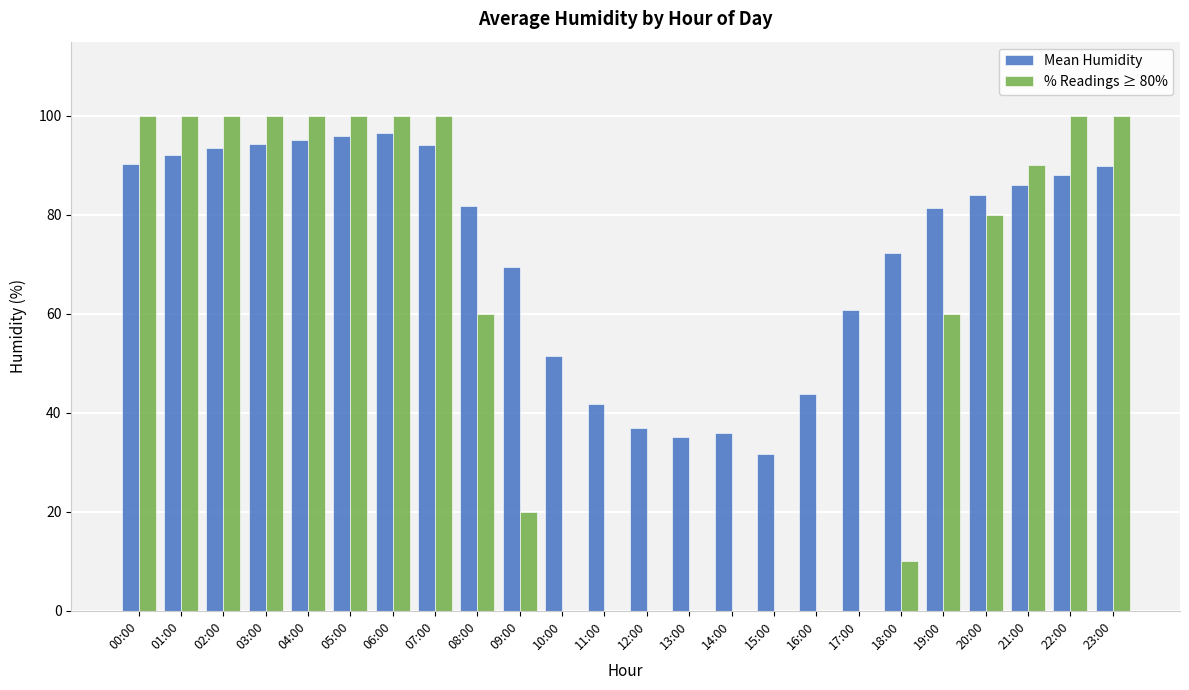

What is the approximate value of Mean Humidity at 04:00?

95.1